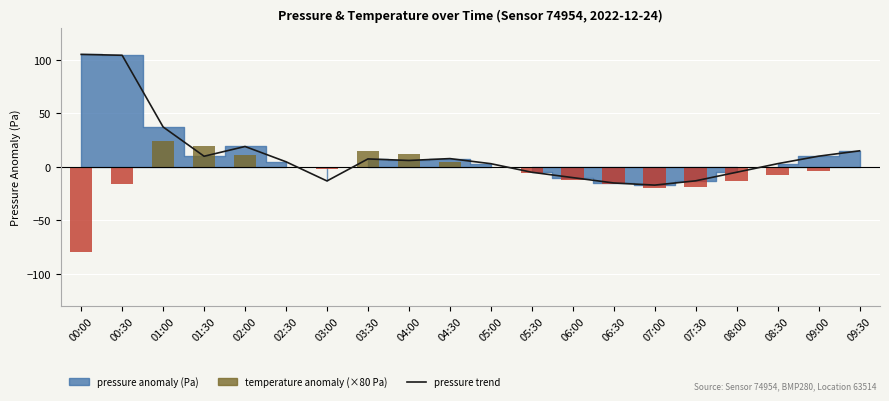

True or false: temperature anomaly (×80 scaled) has a value of 15.2 at 03:30.

True